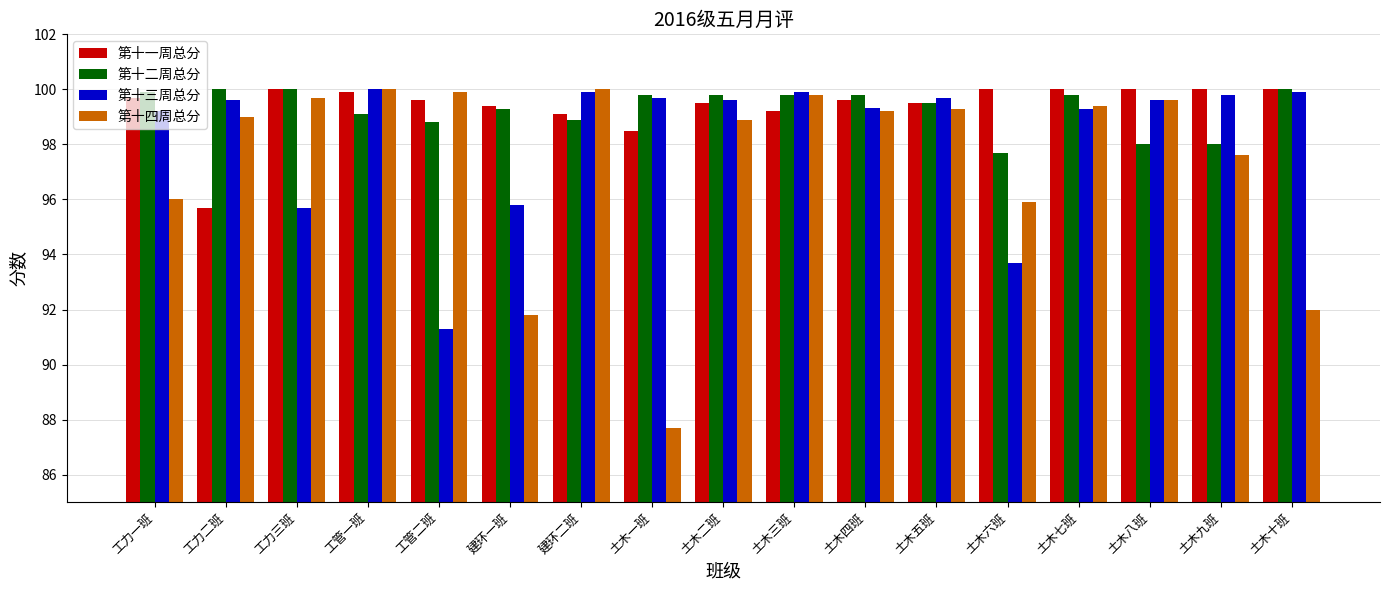

What is the difference between the maximum and second lowest values in the 第十四周总分 series?

8.2